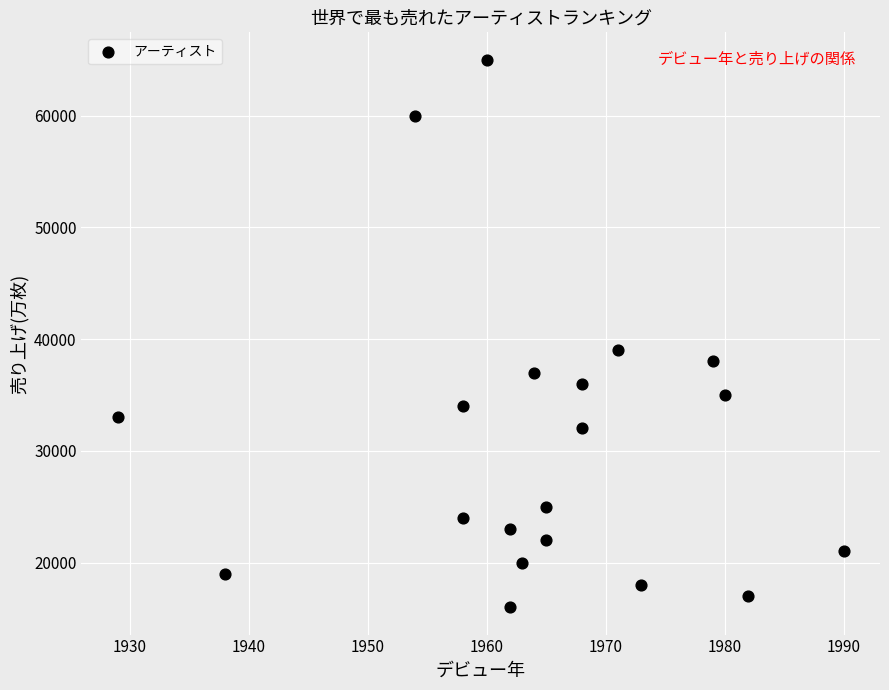

What is the range of Y values (max minus min)?

49000